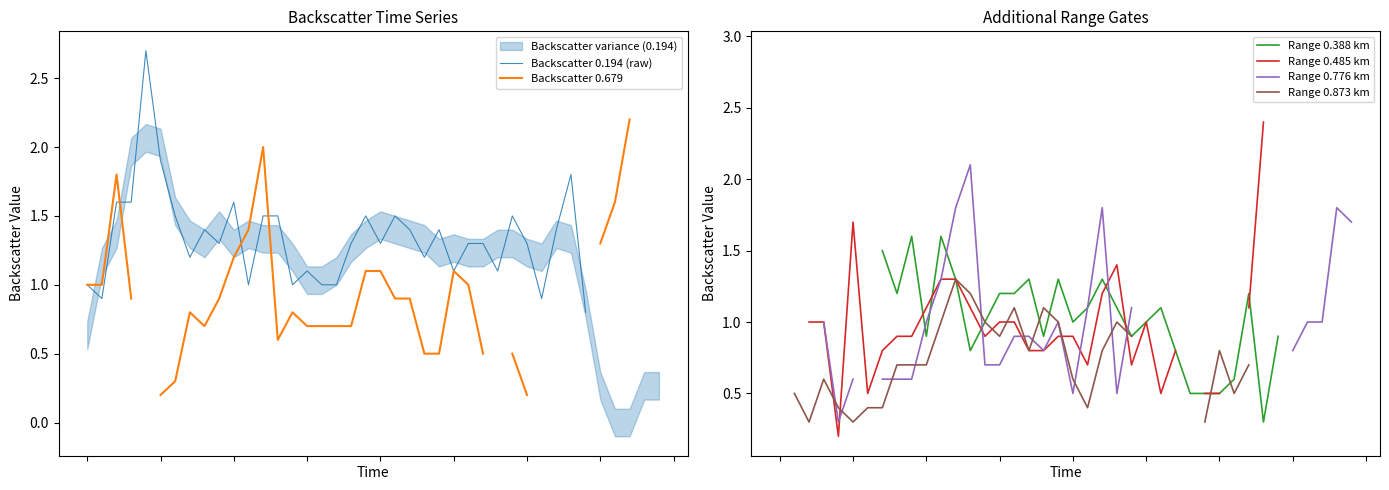

Is it true that Range 0.873 km equals 0.7 at 8?

True